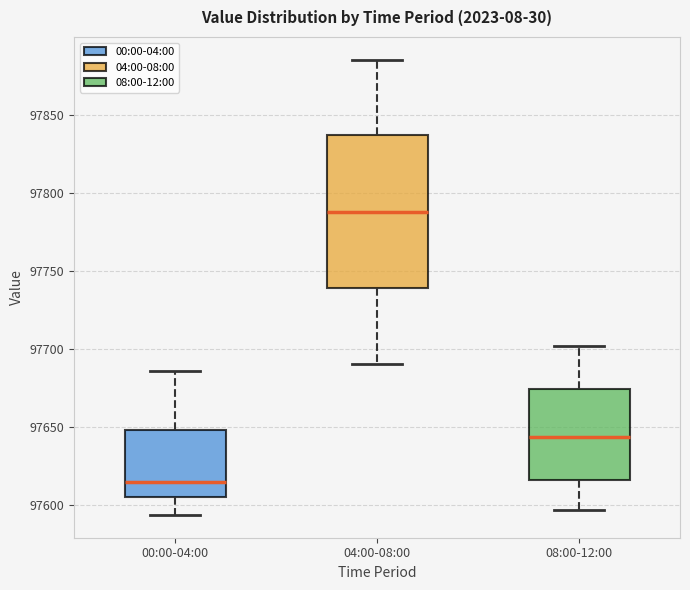

Which box has the highest median line?

04:00-08:00